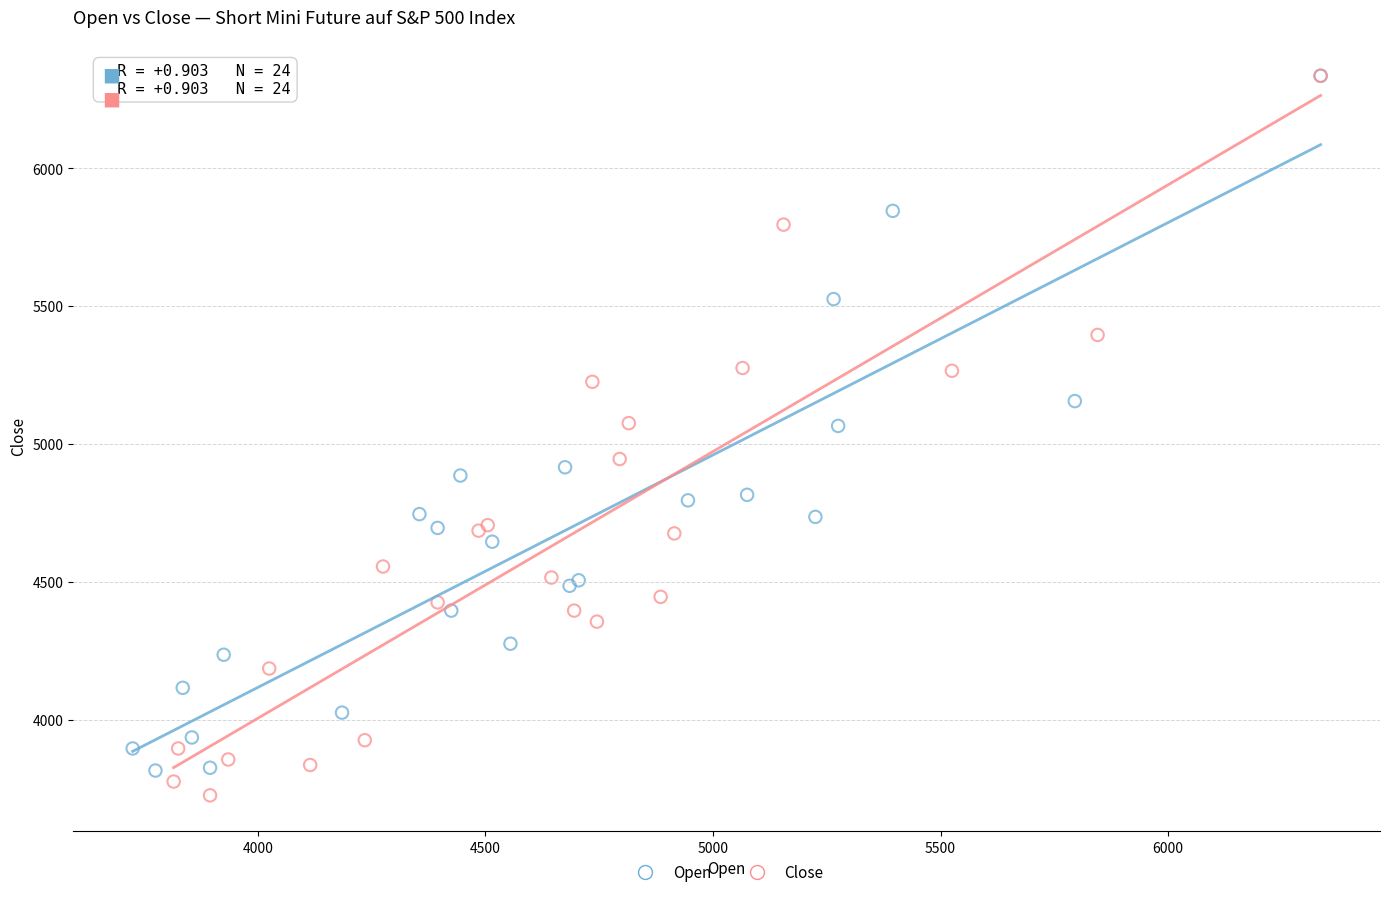

Which series reaches the minimum Y coordinate?

Close